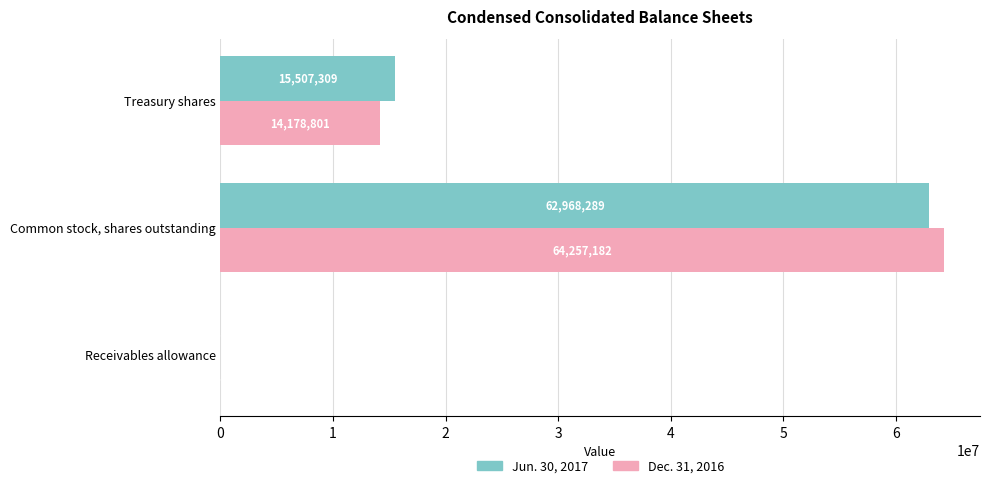

What is the sum of the Dec. 31, 2016 values at Common stock, shares outstanding and Treasury shares?

78435983.0